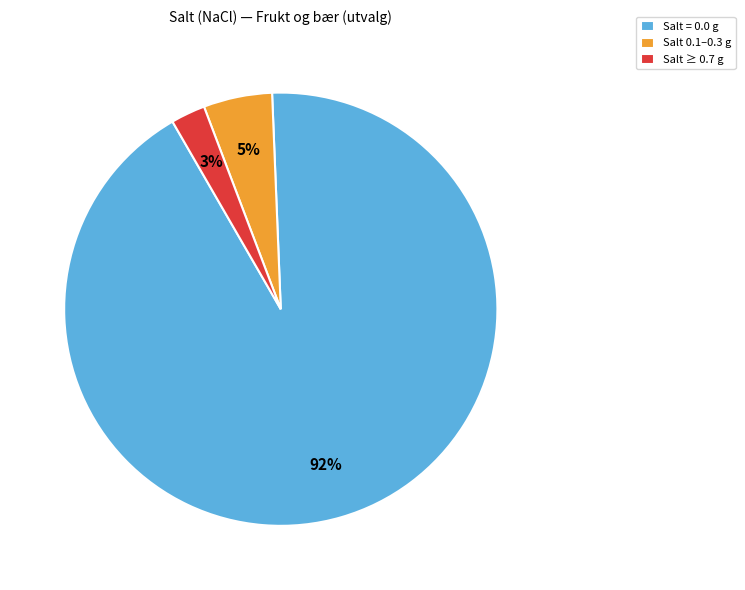

Which slice is the largest?

Salt = 0.0 g